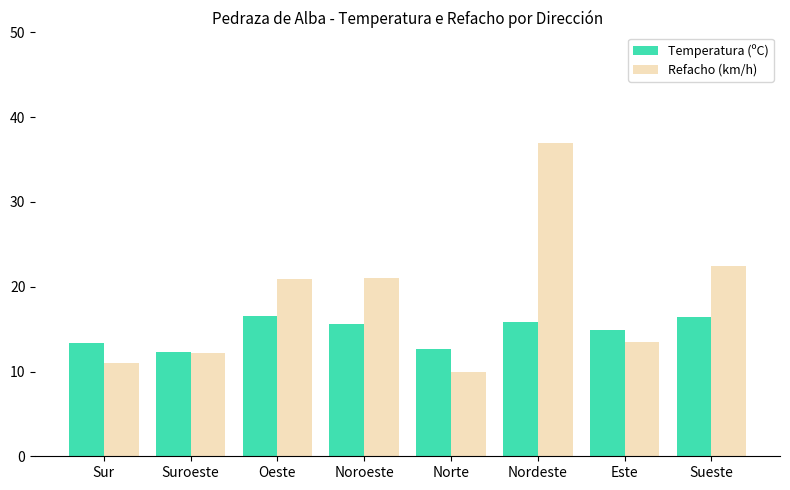

What is the sum of the Refacho (km/h) values at Sur and Suroeste?

23.1